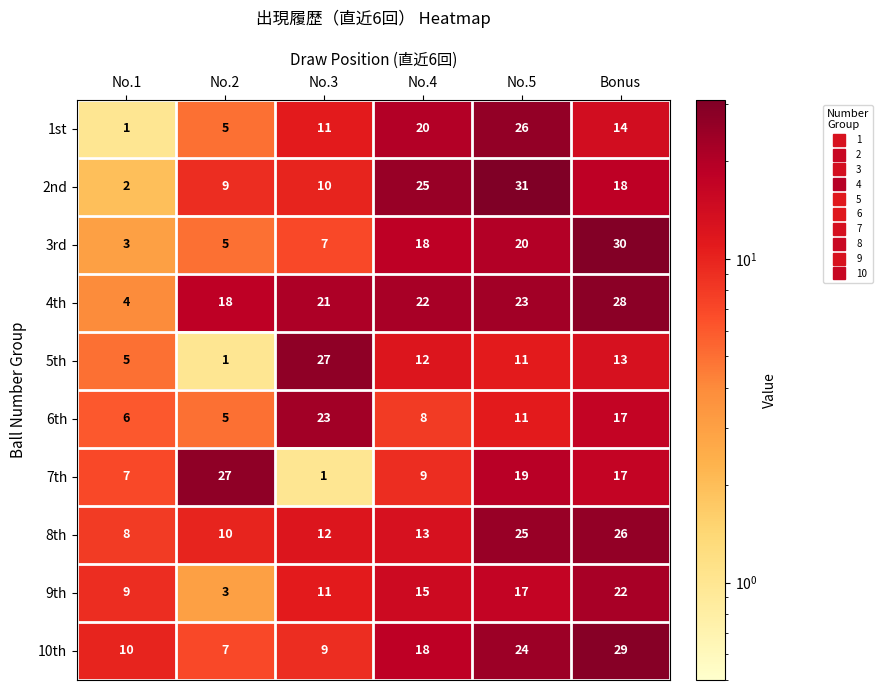

Is it true that 10th equals 9 at No.3?

True